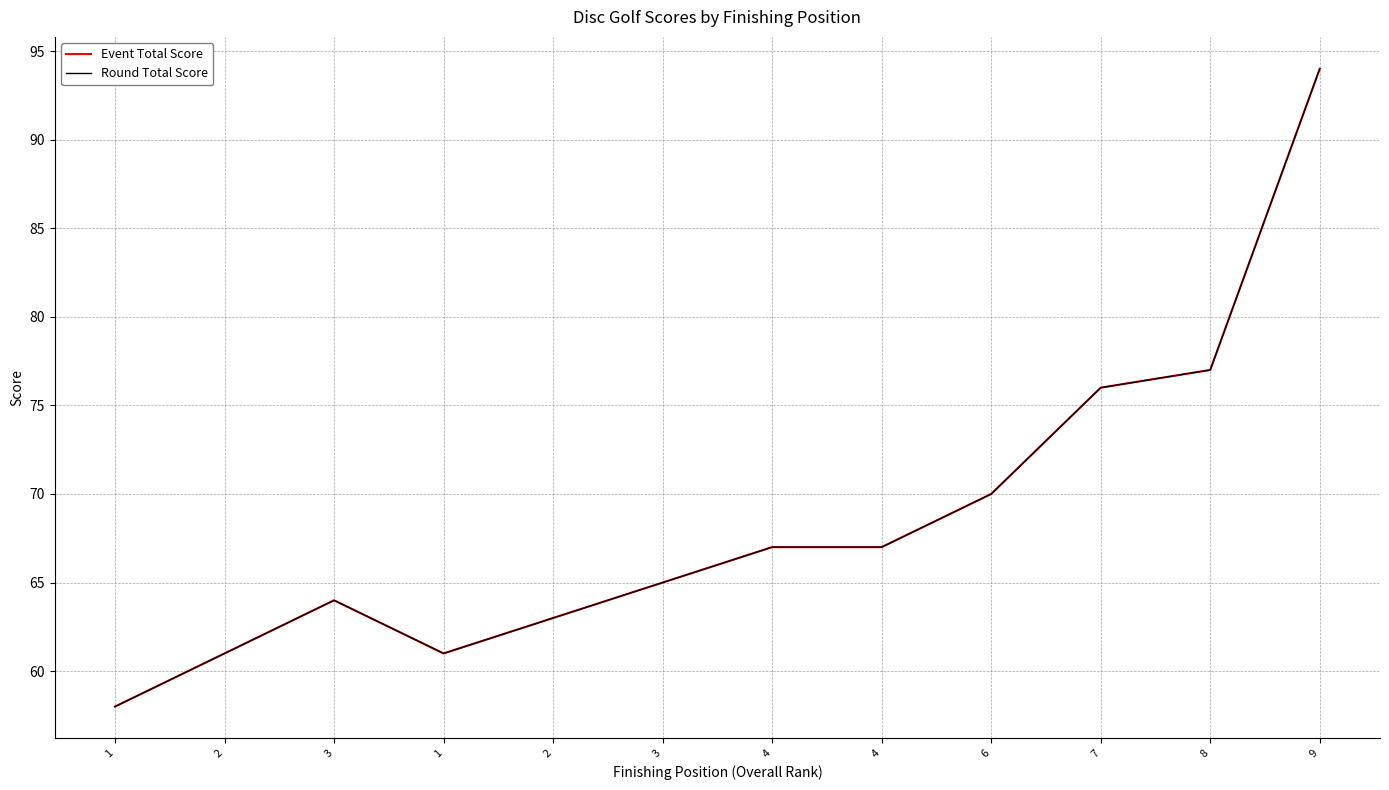

What is the difference between the second highest and second lowest values in the Event Total Score series?

16